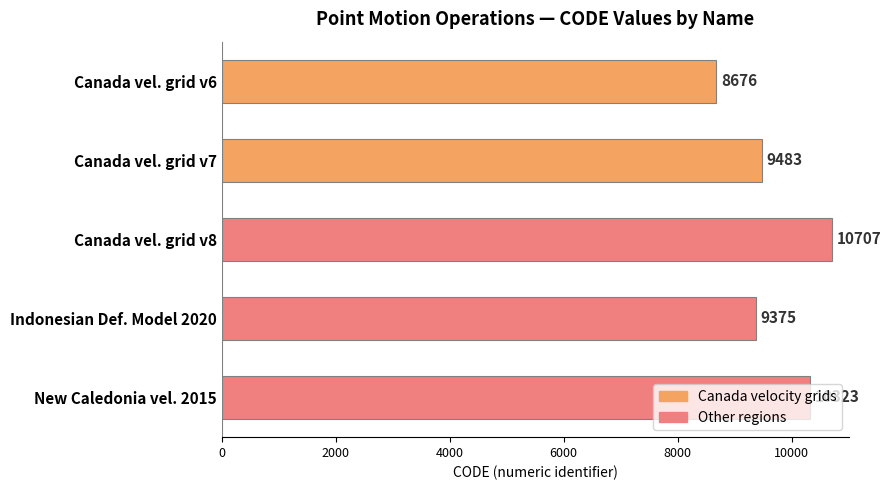

How many values are below 9483?

2